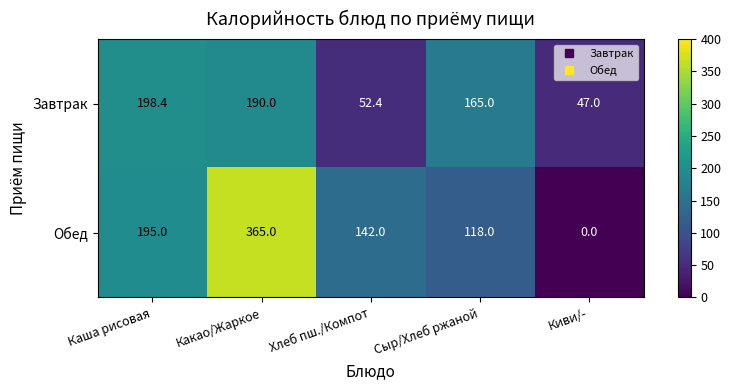

The value of Завтрак at Какао/Жаркое is 190.0. True or false?

True